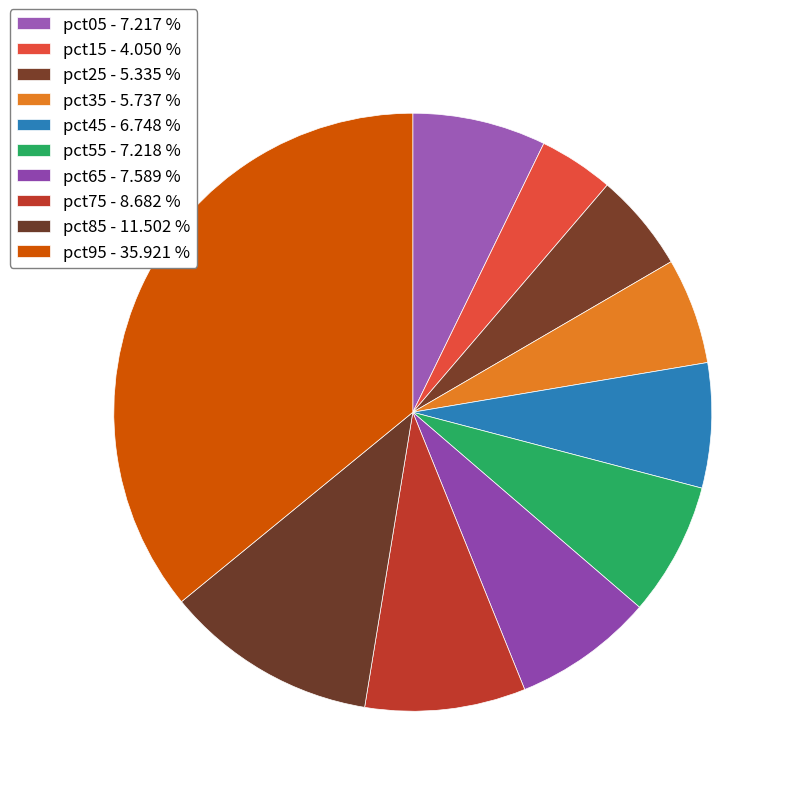

The pct45 slice represents 1% of the pie. True or false?

False